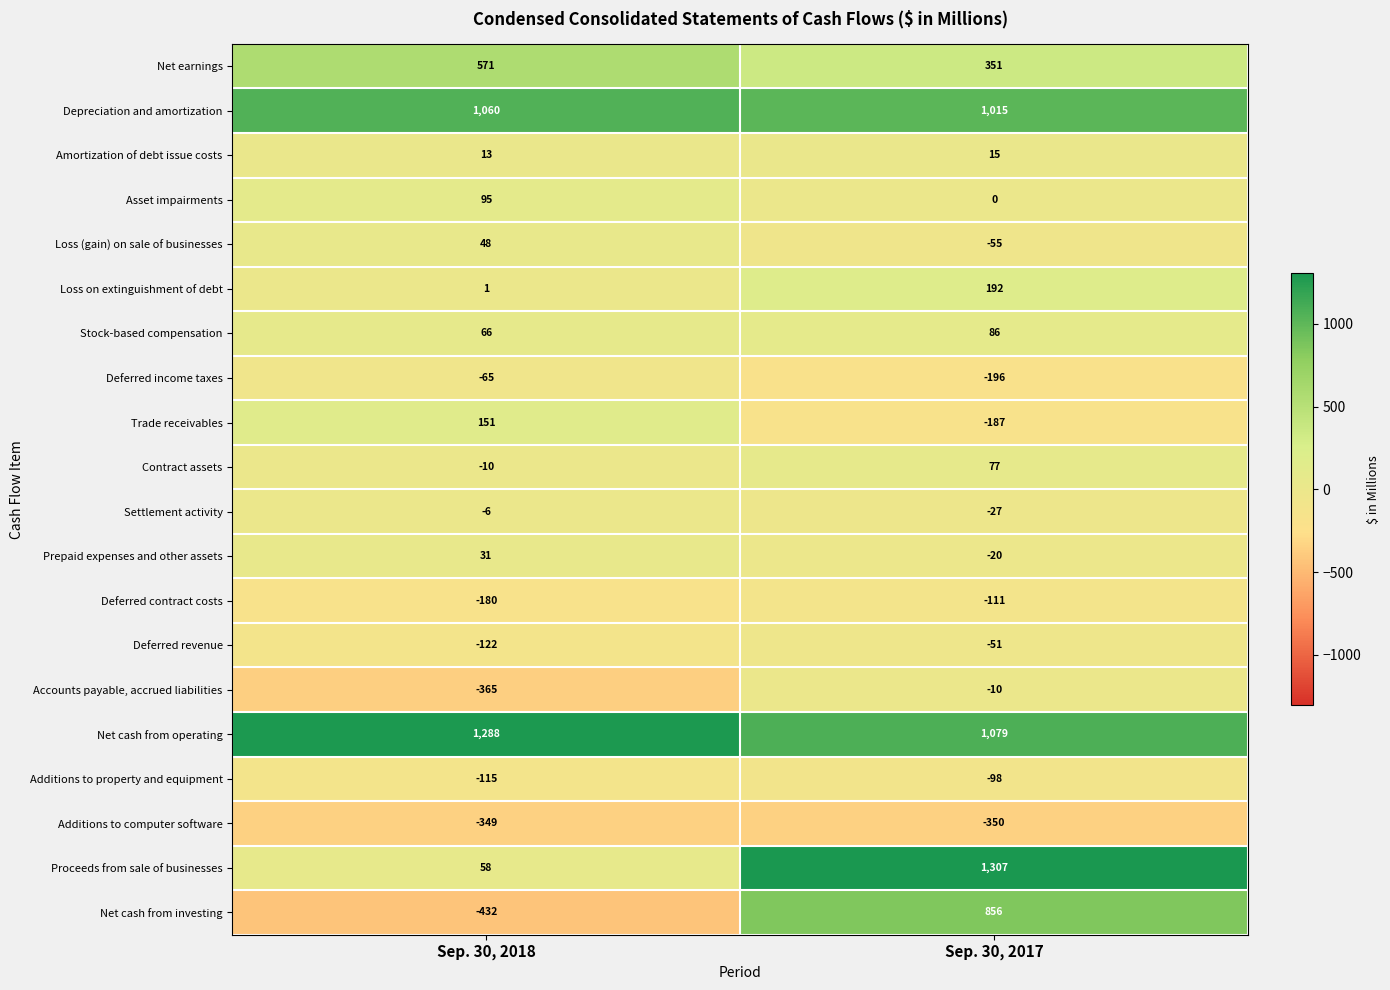

Which series has the largest total across all categories?

Net cash from operating